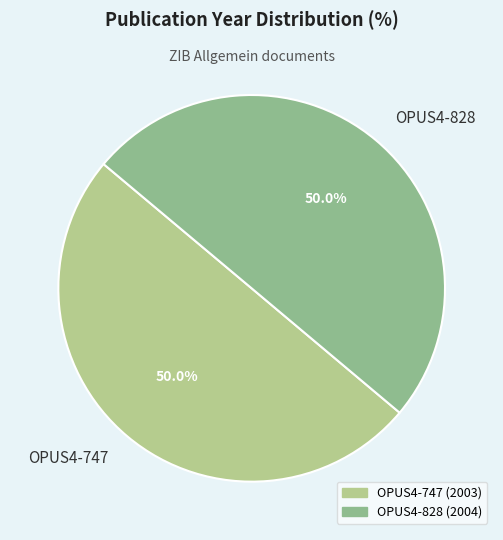

Do OPUS4-747 and OPUS4-828 together represent more than half of the pie?

Yes